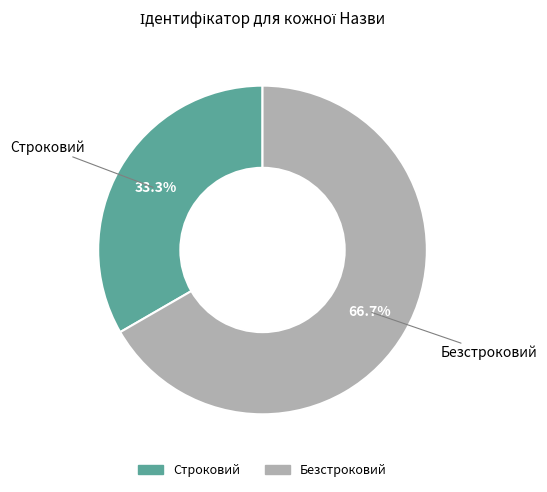

To the nearest percent, what portion does Безстроковий represent?

67%